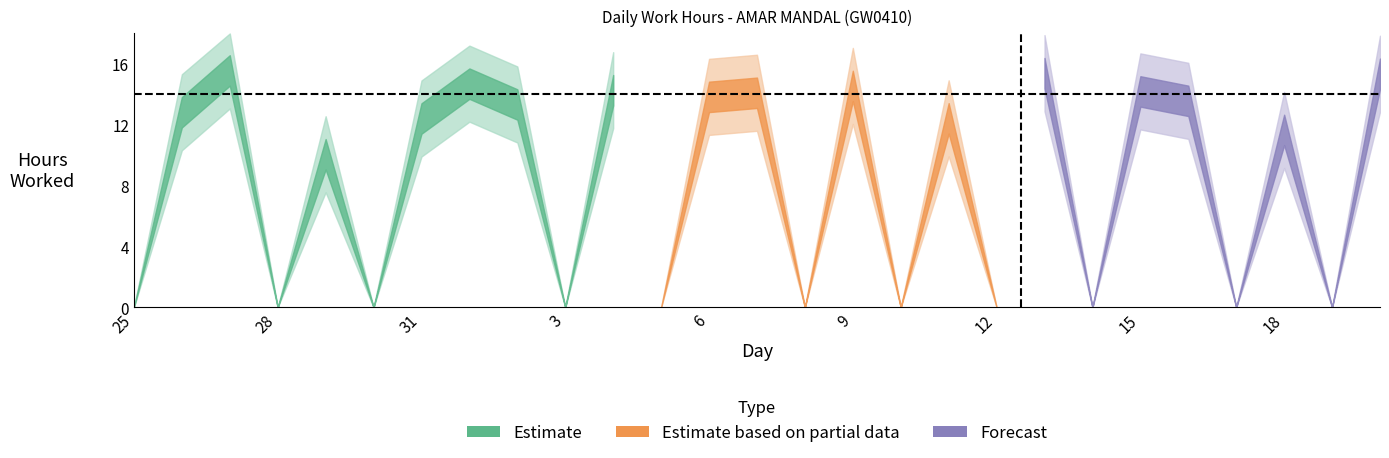

How many categories are shown in the chart?

27